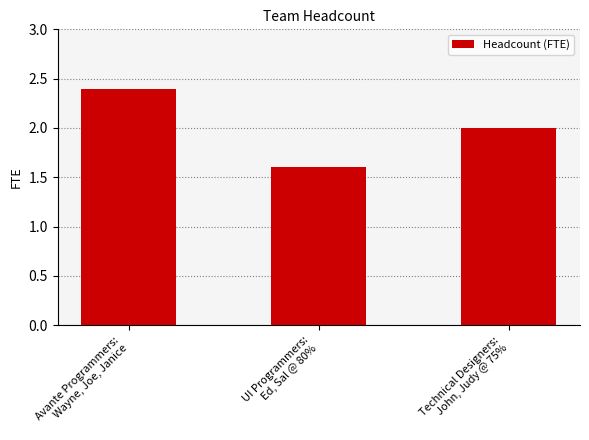

What is the label of the 1st bar from the right?

Technical Designers:
John, Judy @ 75%